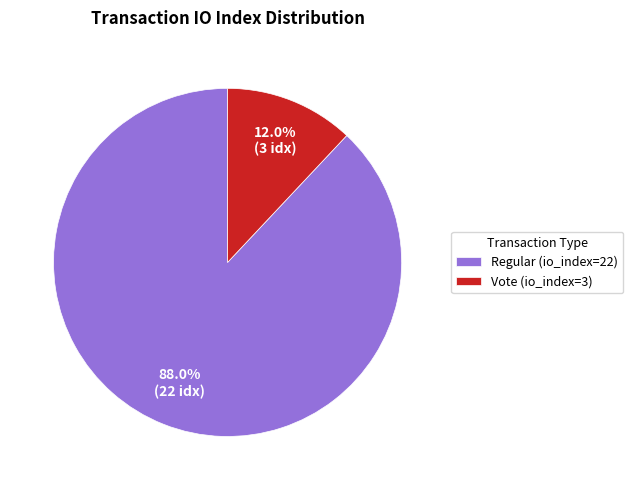

How many segments does this pie chart have?

2